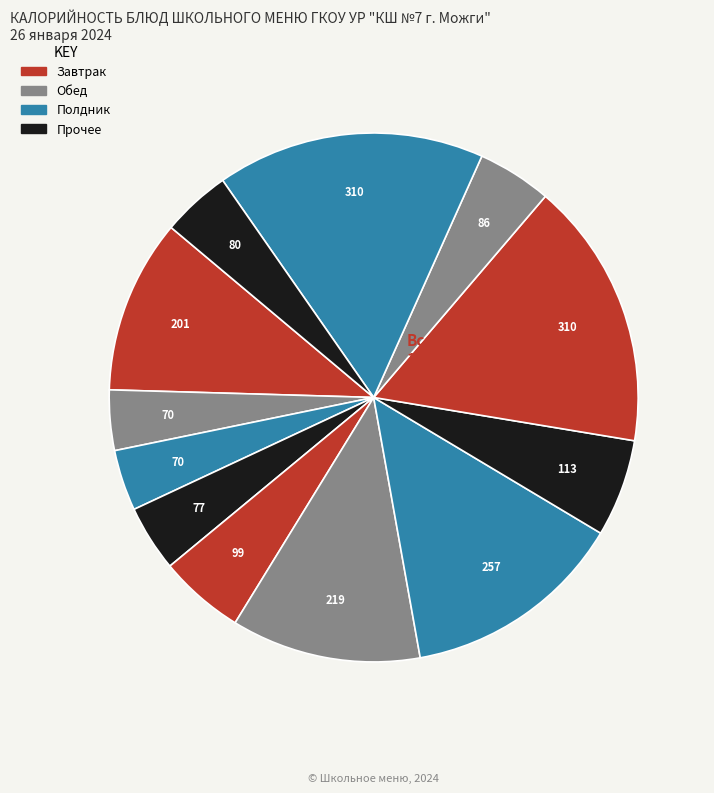

Count the number of slices in the pie.

12